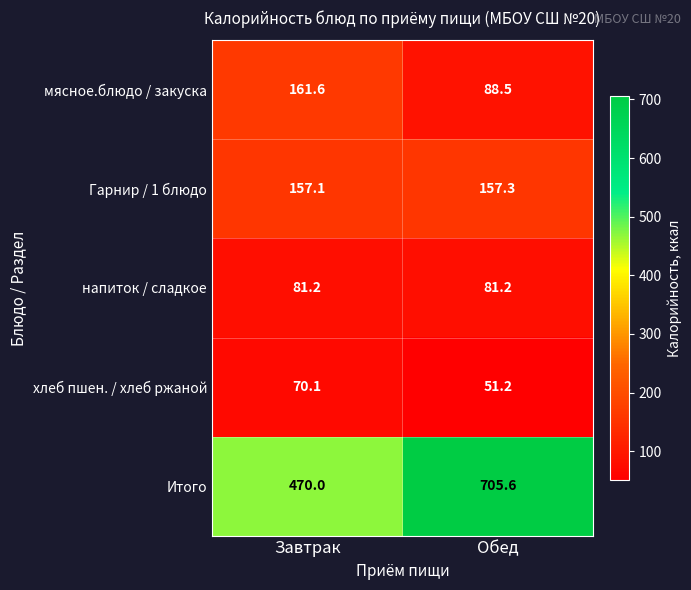

Reading right to left, list all the values displayed in this chart.

мясное.блюдо / закуска: Обед=88.5	Завтрак=161.6
Гарнир / 1 блюдо: Обед=157.3	Завтрак=157.1
напиток / сладкое: Обед=81.2	Завтрак=81.2
хлеб пшен. / хлеб ржаной: Обед=51.2	Завтрак=70.1
Итого: Обед=705.6	Завтрак=470.0